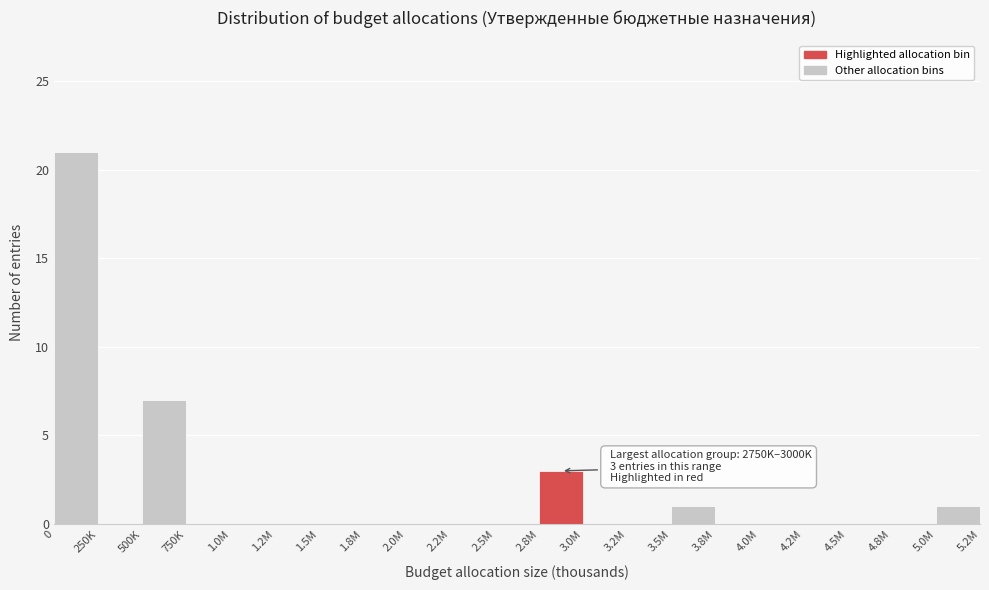

Reading left to right, list all the values displayed in this chart.

0=21	250K=0	500K=7	750K=0	1.0M=0	1.2M=0	1.5M=0	1.8M=0	2.0M=0	2.2M=0	2.5M=0	2.8M=3	3.0M=0	3.2M=0	3.5M=1	3.8M=0	4.0M=0	4.2M=0	4.5M=0	4.8M=0	5.0M=1